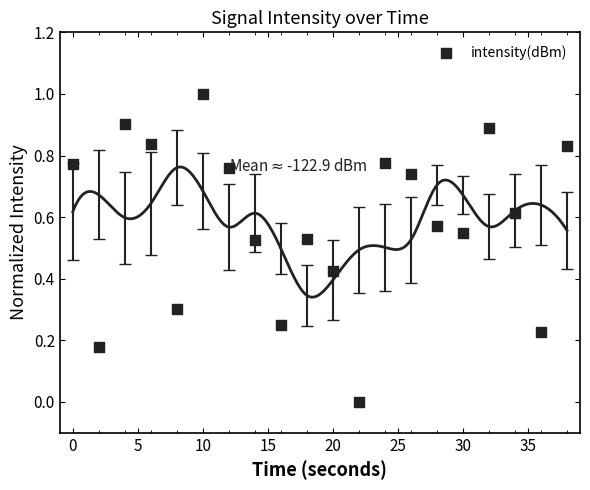

What is the range of X values (max minus min)?

38.0